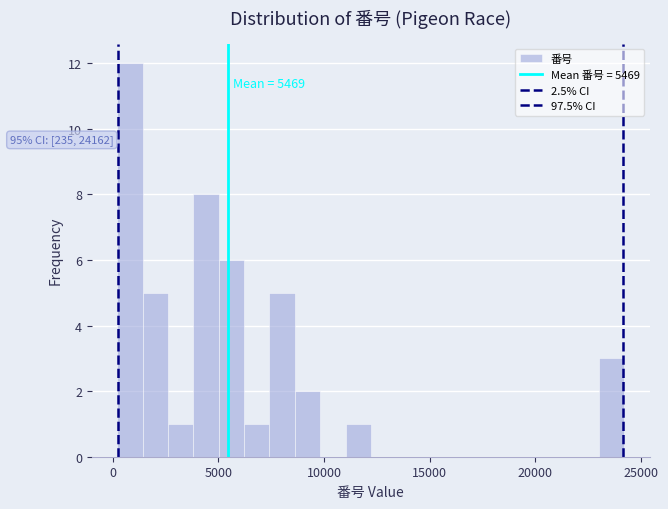

Read against the x-axis, roughly where is the centre of the tallest bar?

1000